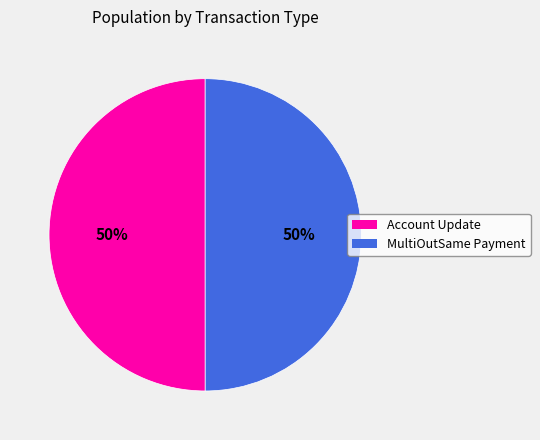

To the nearest percent, what is the average slice percentage?

50%